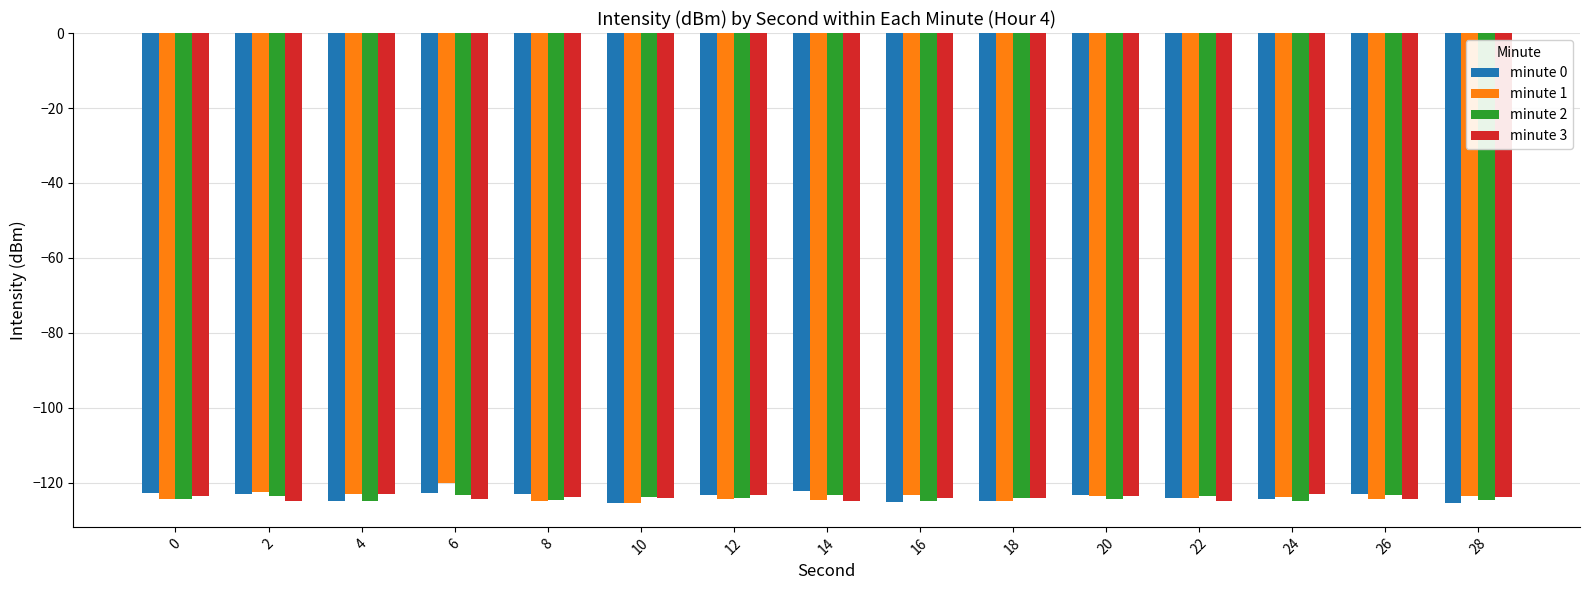

What is the lowest value of the minute 1 series?

-125.3